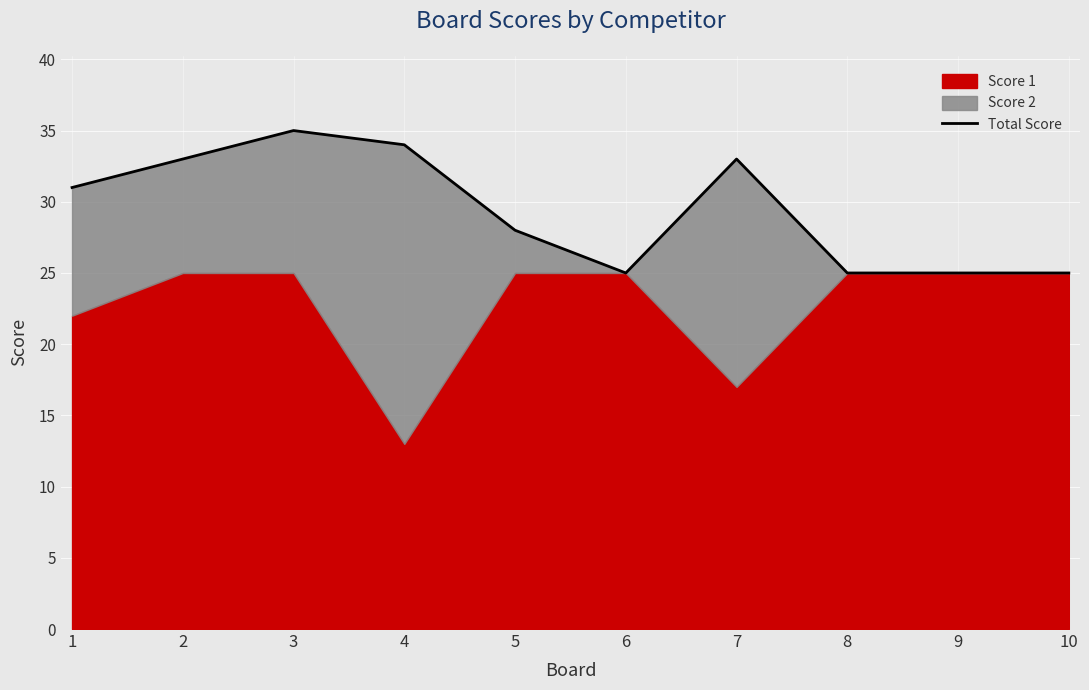

What is the value of the 8th point from the left?

25